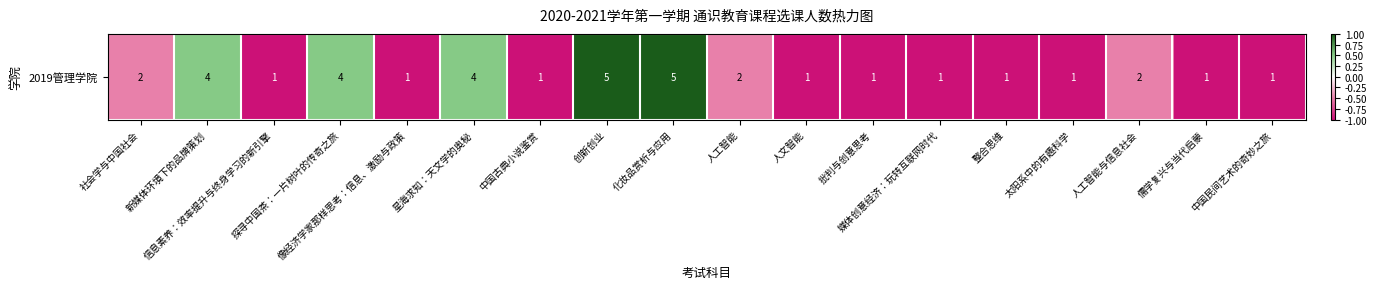

List the labels in order of value, largest first.

创新创业, 化妆品赏析与应用, 新媒体环境下的品牌策划, 探寻中国茶：一片树叶的传奇之旅, 星海求知：天文学的奥秘, 社会学与中国社会, 人工智能, 人工智能与信息社会, 信息素养：效率提升与终身学习的新引擎, 像经济学家那样思考：信息、激励与政策, 中国古典小说鉴赏, 人文智能, 批判与创意思考, 媒体创意经济：玩转互联网时代, 整合思维, 太阳系中的有趣科学, 儒学复兴与当代启蒙, 中国民间艺术的奇妙之旅